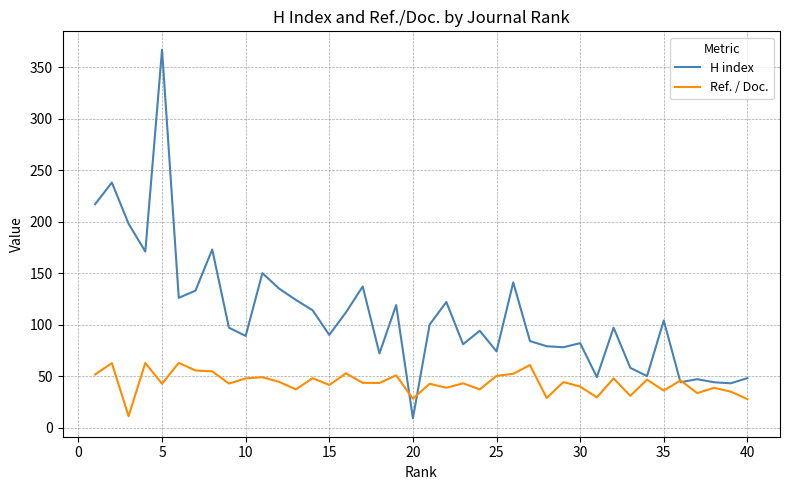

In Ref. / Doc., how many points are lower than both neighbors (excluding endpoints)?

14